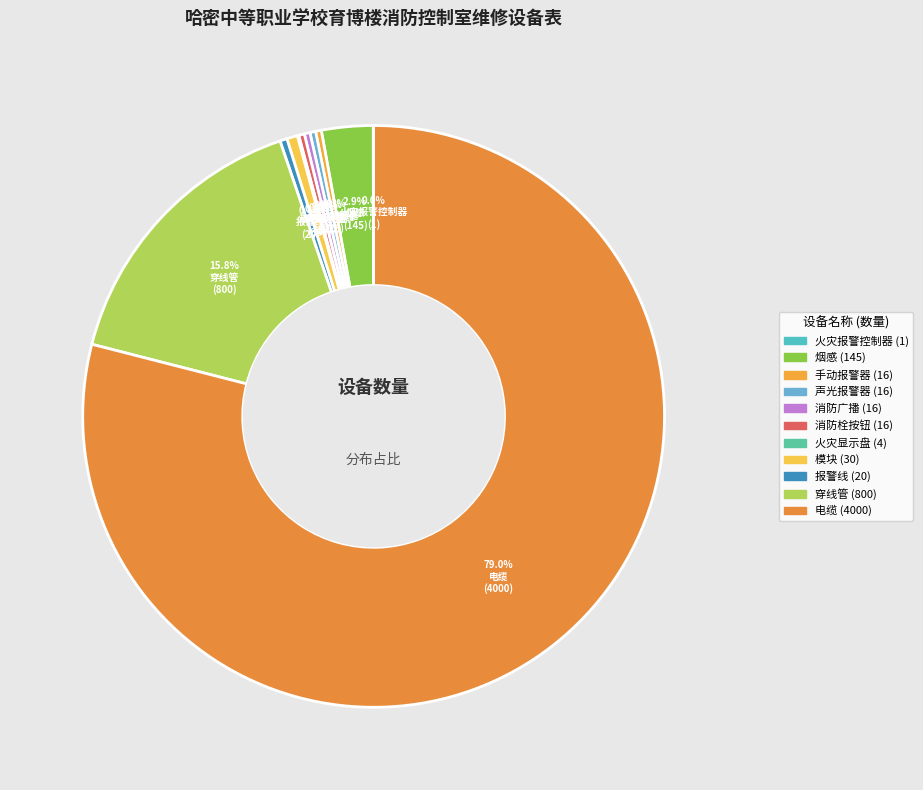

Does 报警线 account for over 50% of the chart?

No